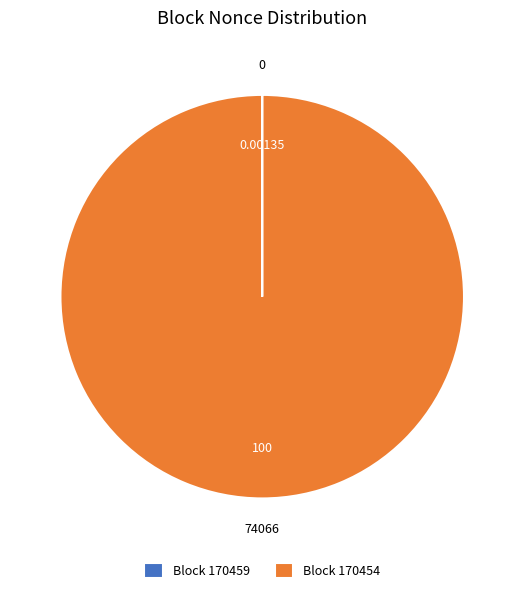

Is there any slice that represents more than half of the pie?

Yes